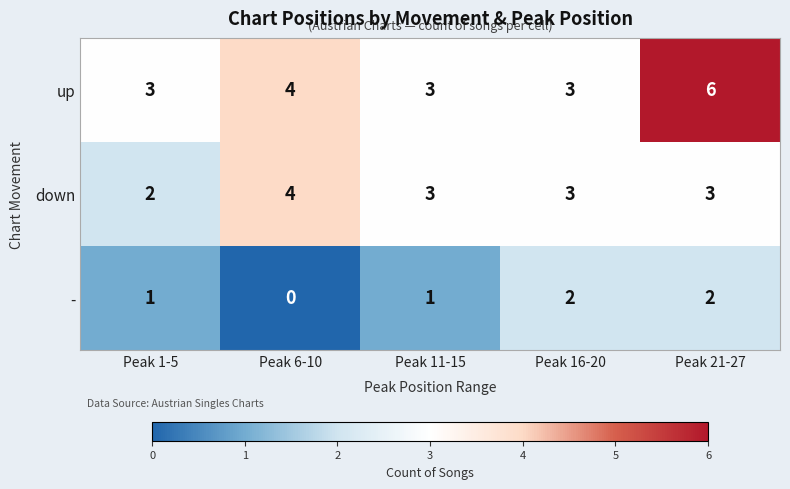

At which category does the chart reach its peak across all series?

Peak 21-27